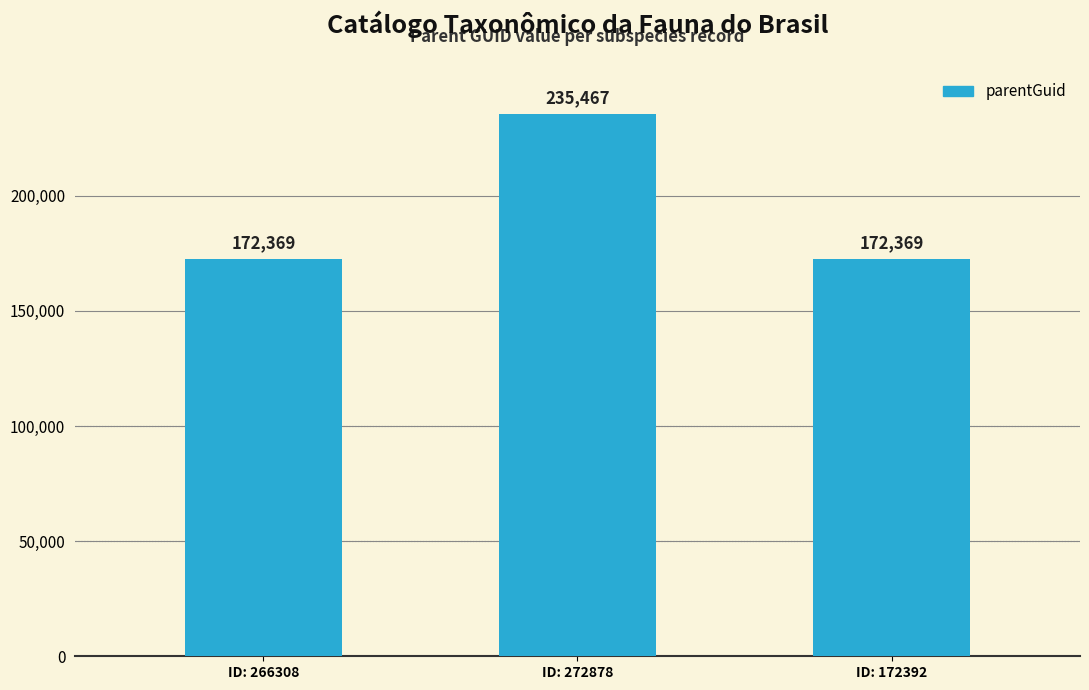

How many categories are shown in the chart?

3